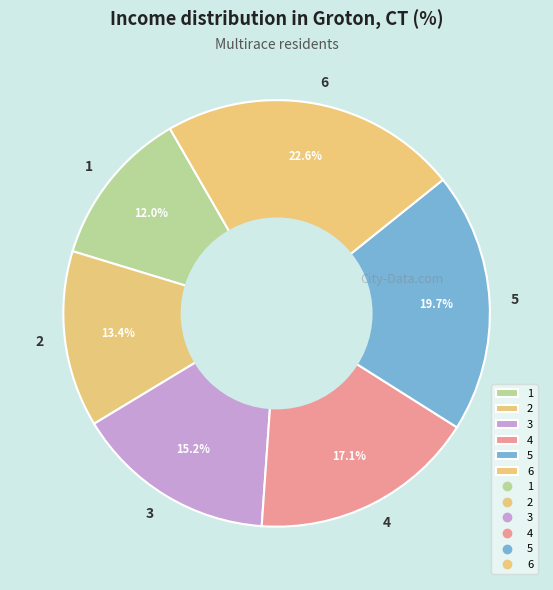

Which has a higher value, 1 or 3?

3